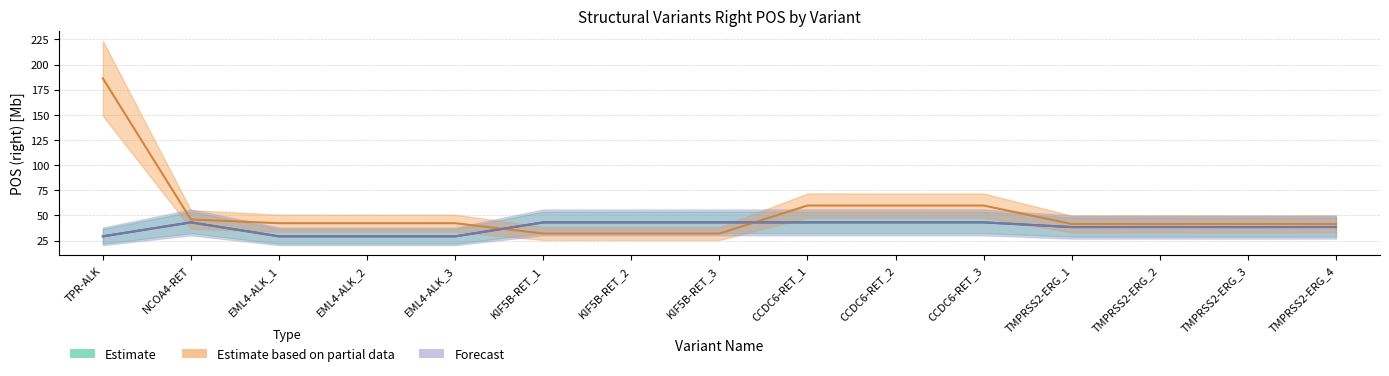

The Estimate series shows 38.5 at TMPRSS2-ERG_4. True or false?

True